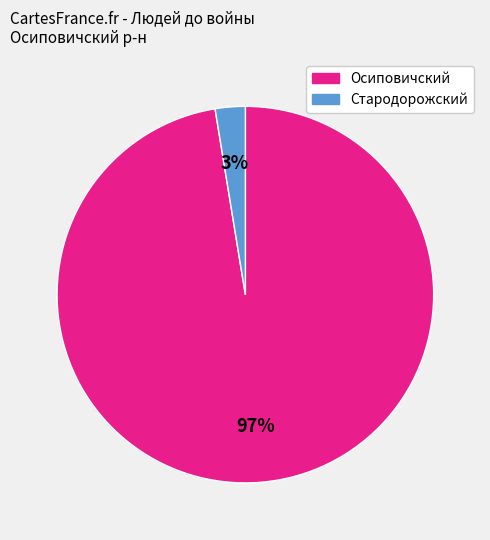

Does any single category account for the majority?

Yes